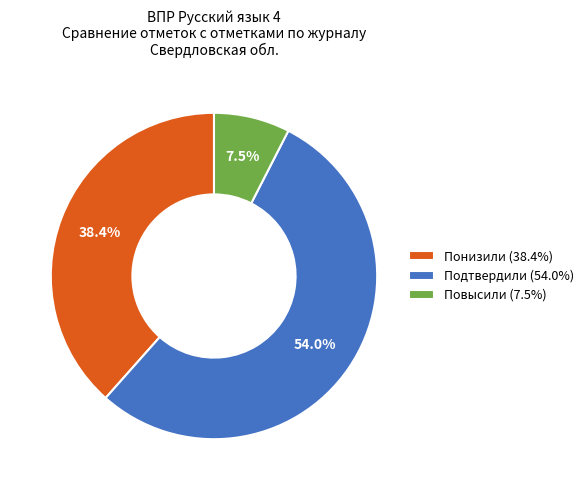

True or false: Подтвердили accounts for 47% of the total.

False